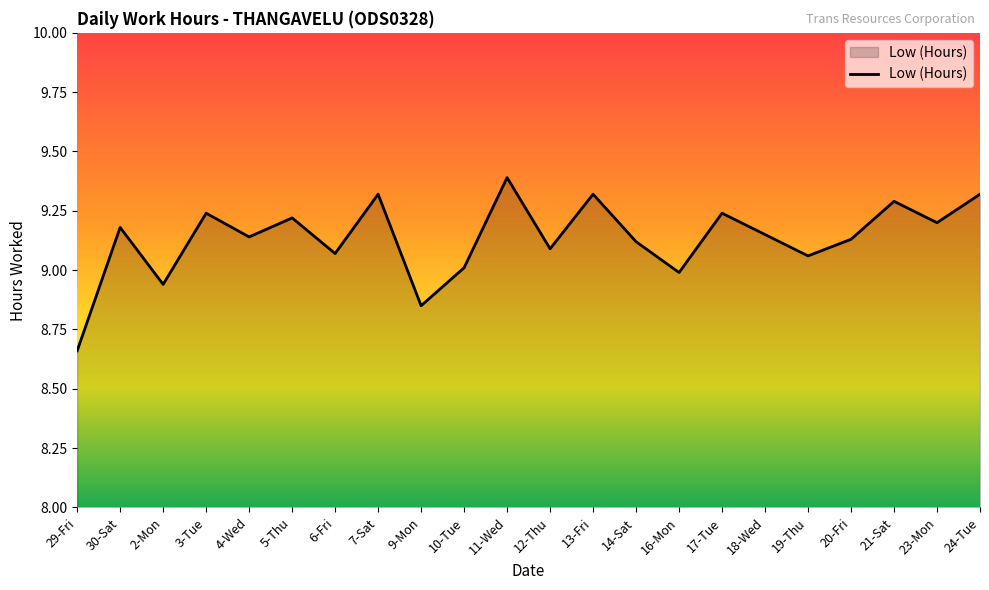

Does the chart have visible grid lines?

No